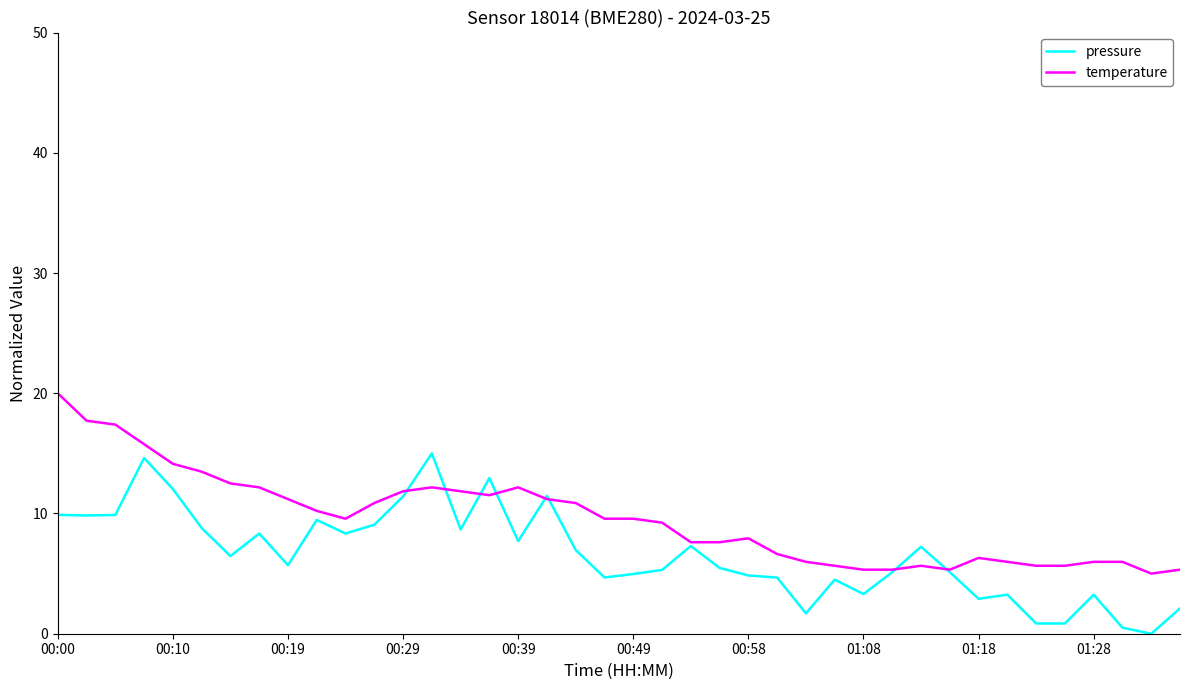

What is the maximum value shown in the chart?

20.0